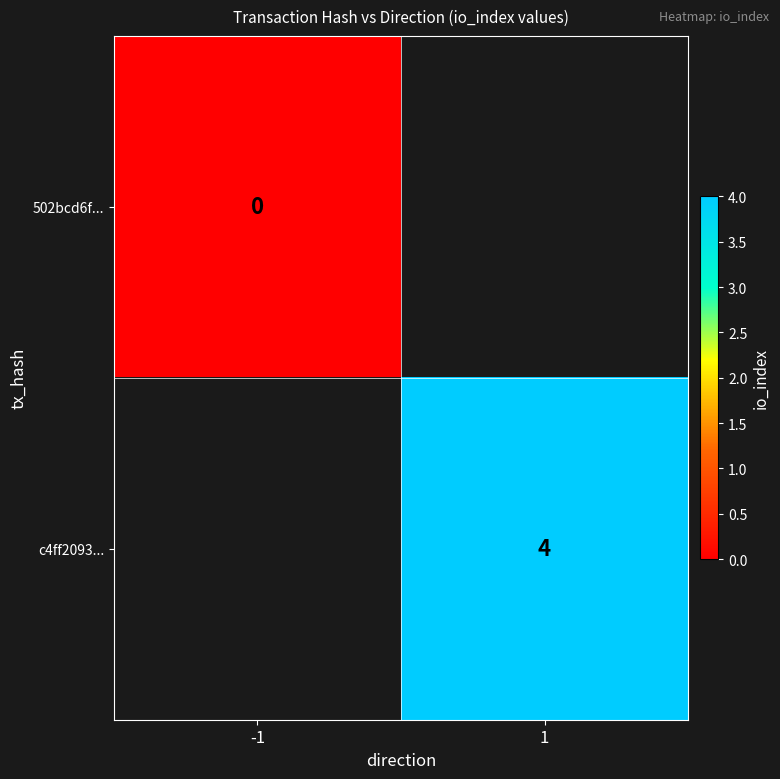

The c4ff2093... series shows 2 at 1. True or false?

False